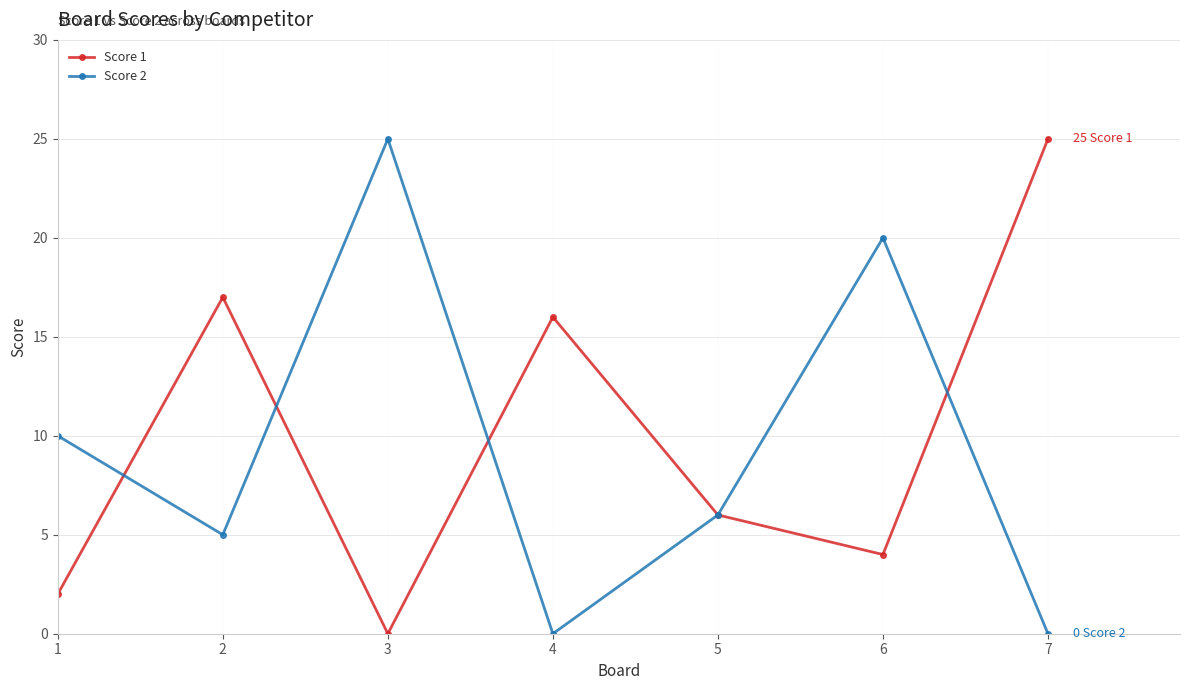

What is the average value of the Score 1 series?

10